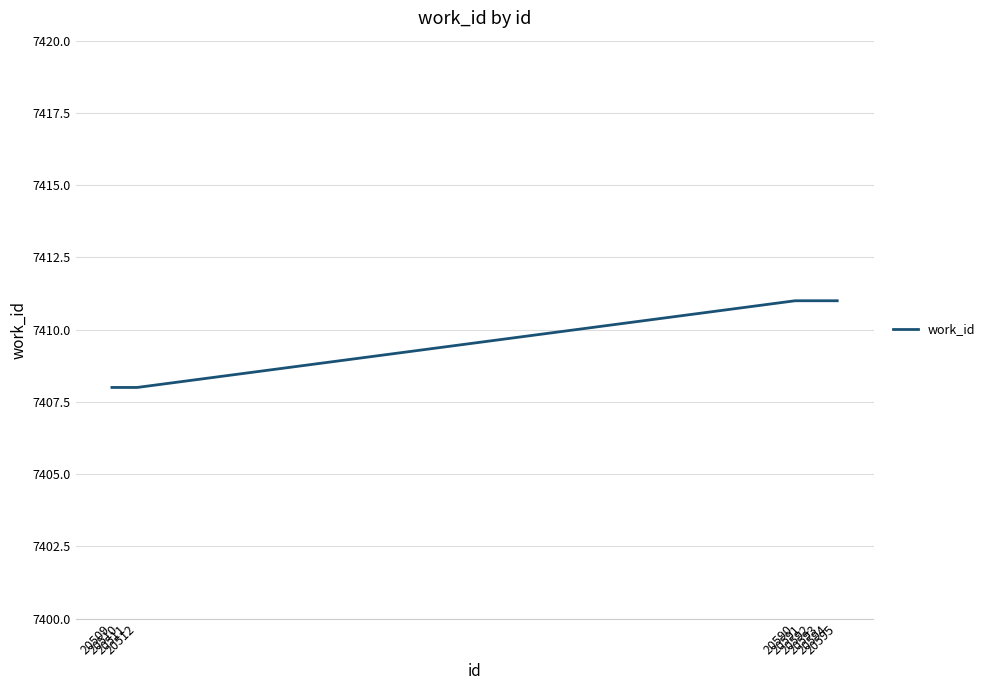

Does the chart display data point markers on the line(s)?

No